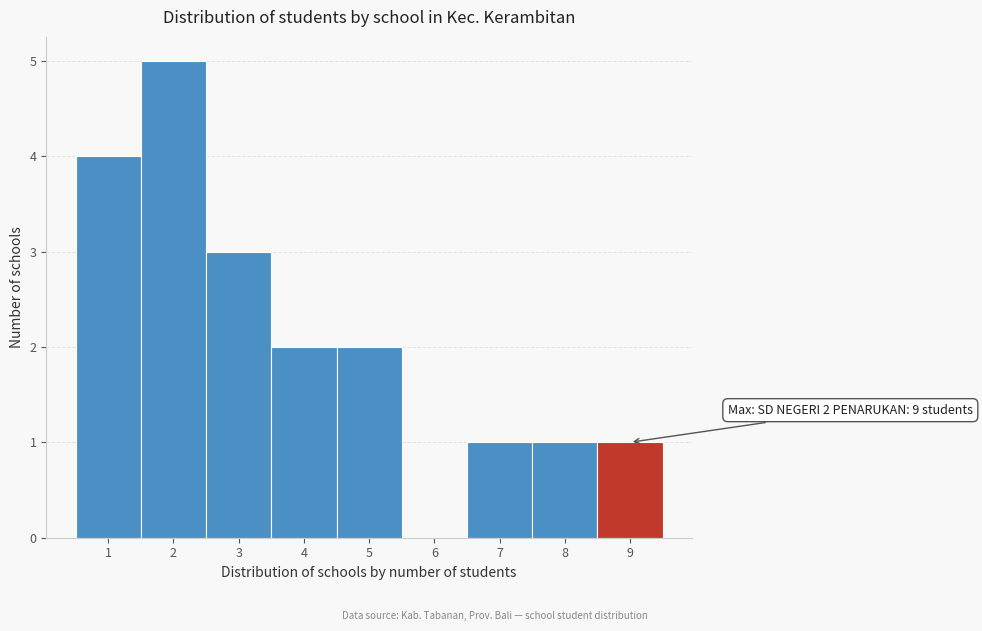

Which range on the x-axis has the tallest bar?

1.5 to 2.5